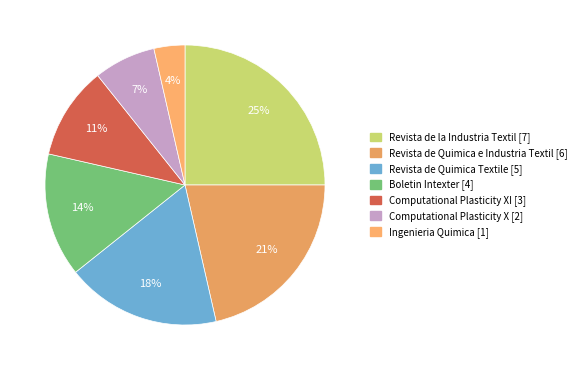

To the nearest percent, what is the difference between the largest and smallest slice percentages?

21%